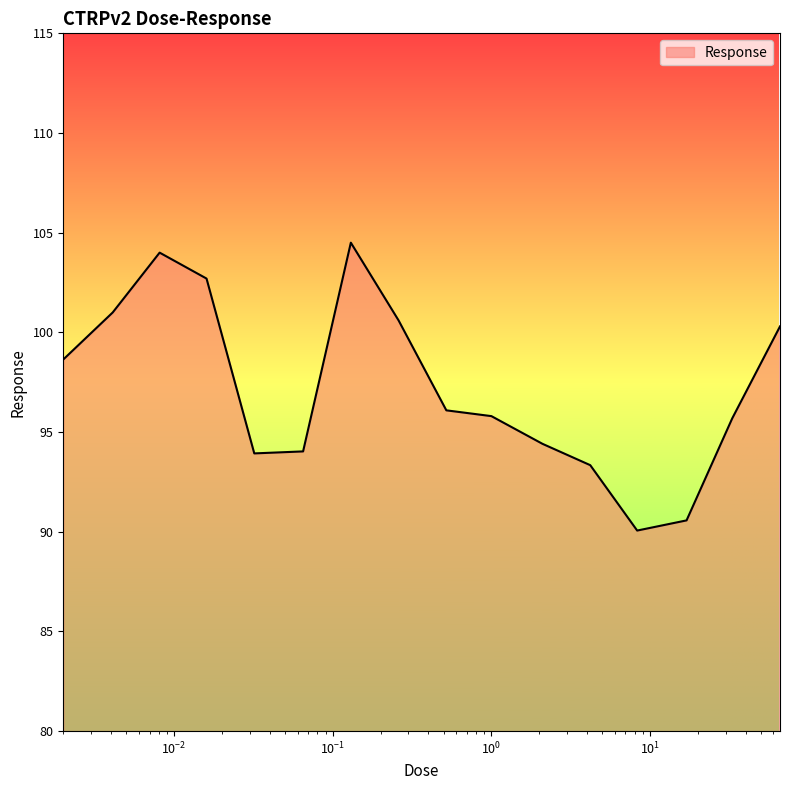

What is the greatest value displayed?

104.5